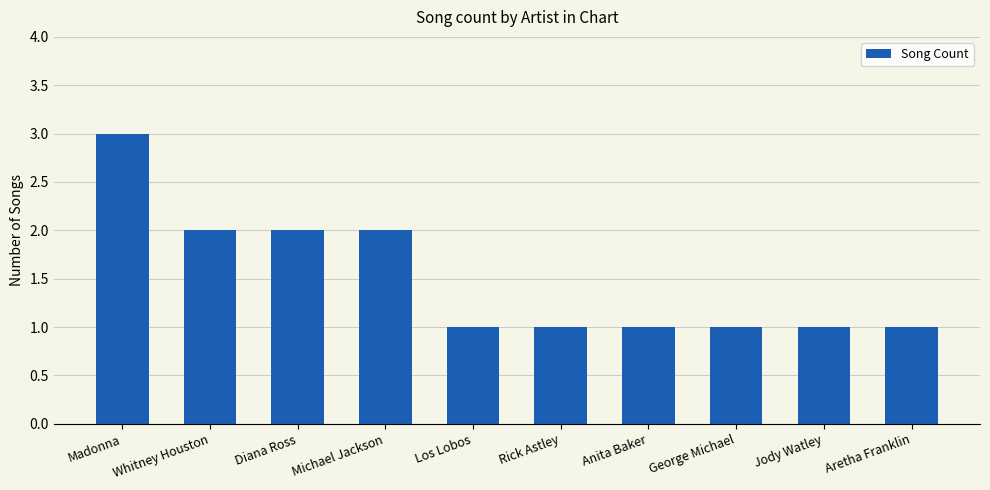

True or false: the data shows 1 at Anita Baker.

True